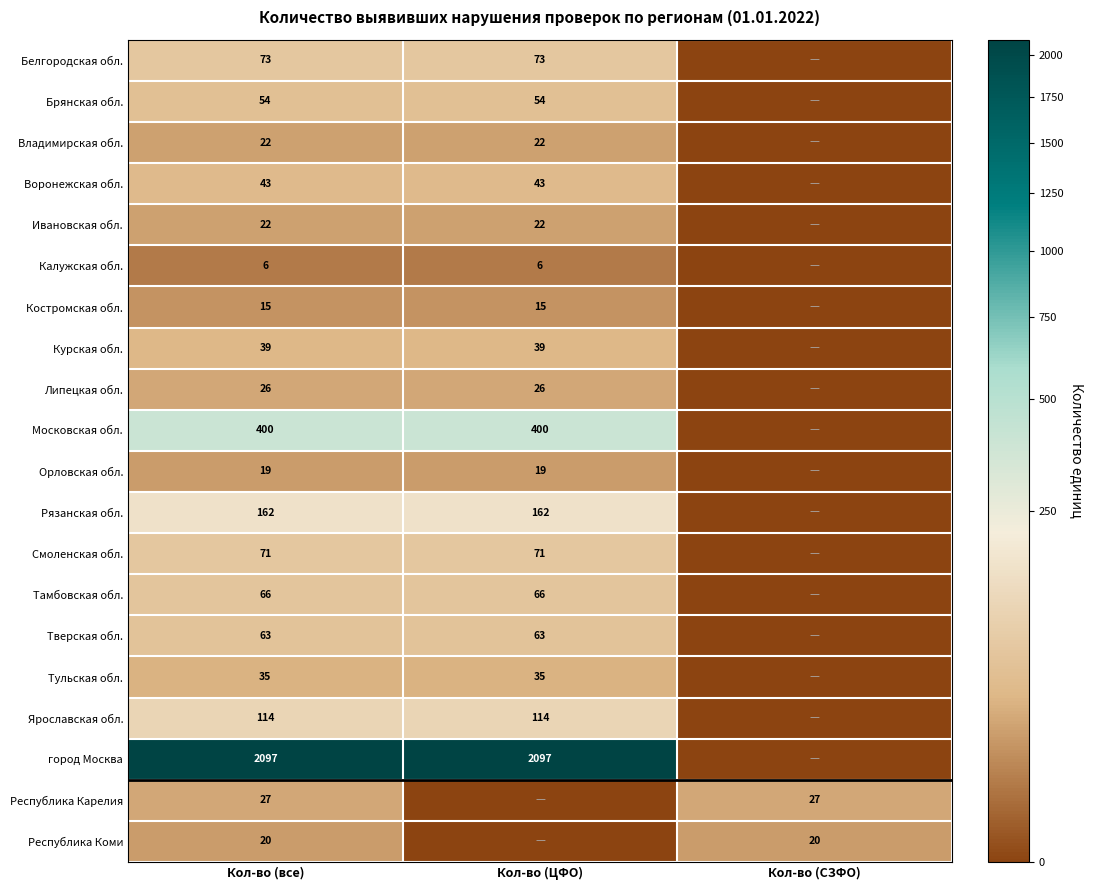

What is the sum of the Рязанская обл. values at Кол-во (ЦФО) and Кол-во (все)?

324